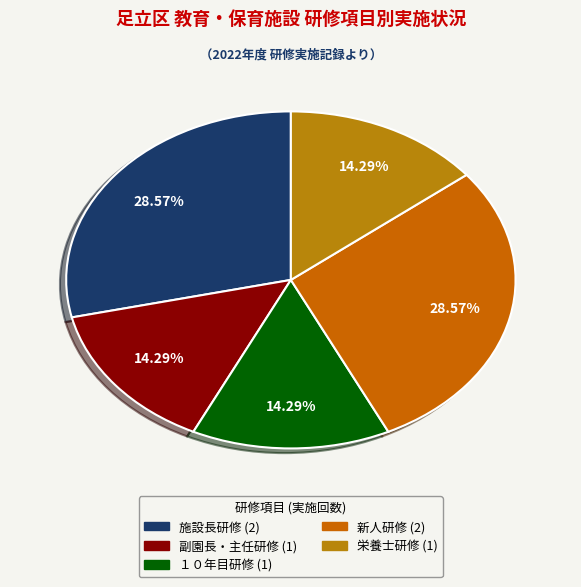

True or false: 副園長・主任研修 accounts for 14% of the total.

True